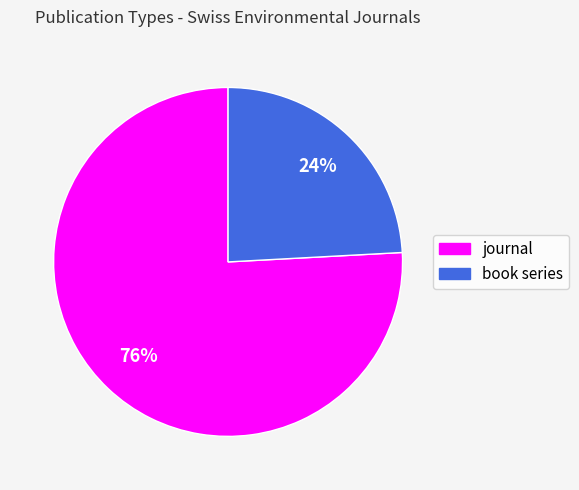

Is the sum of journal and book series greater than half?

Yes